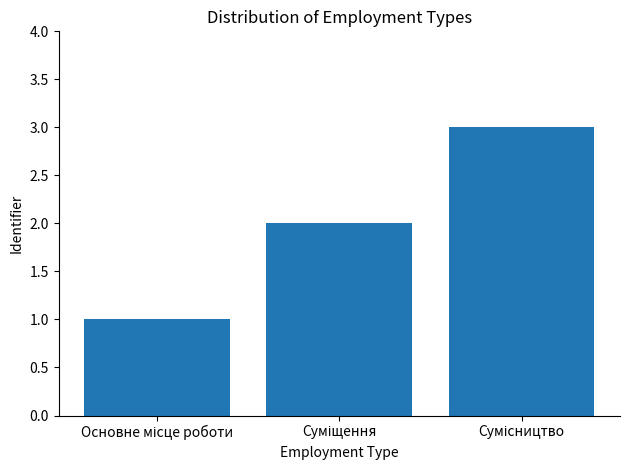

What is the greatest value displayed?

3